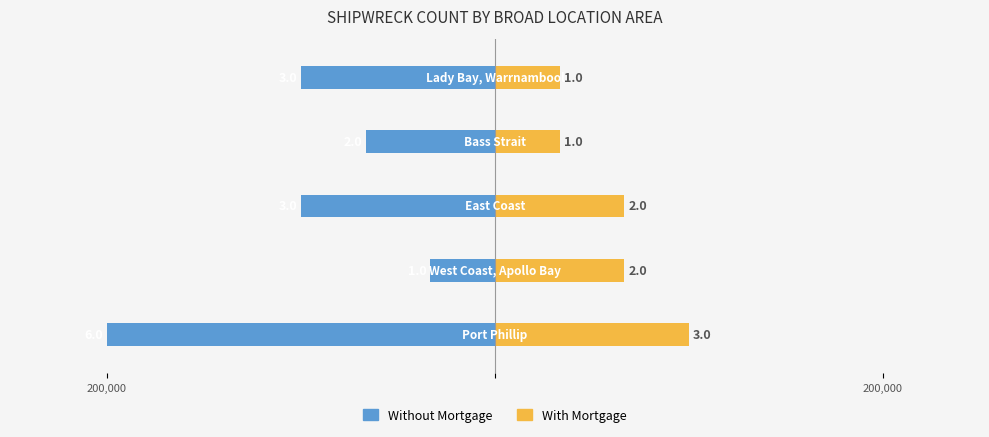

What is the highest value of the With Mortgage series?

100000.0